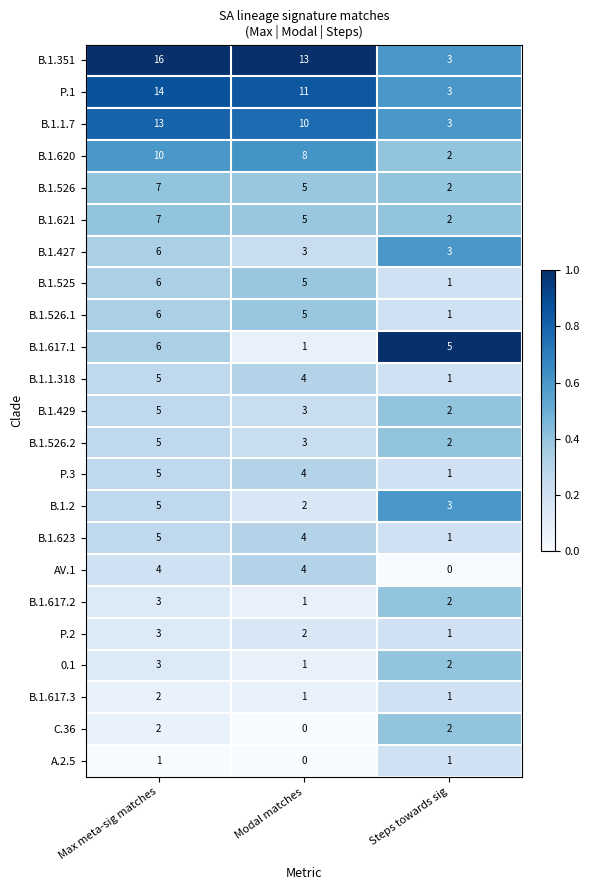

How many distinct data groups are displayed?

23